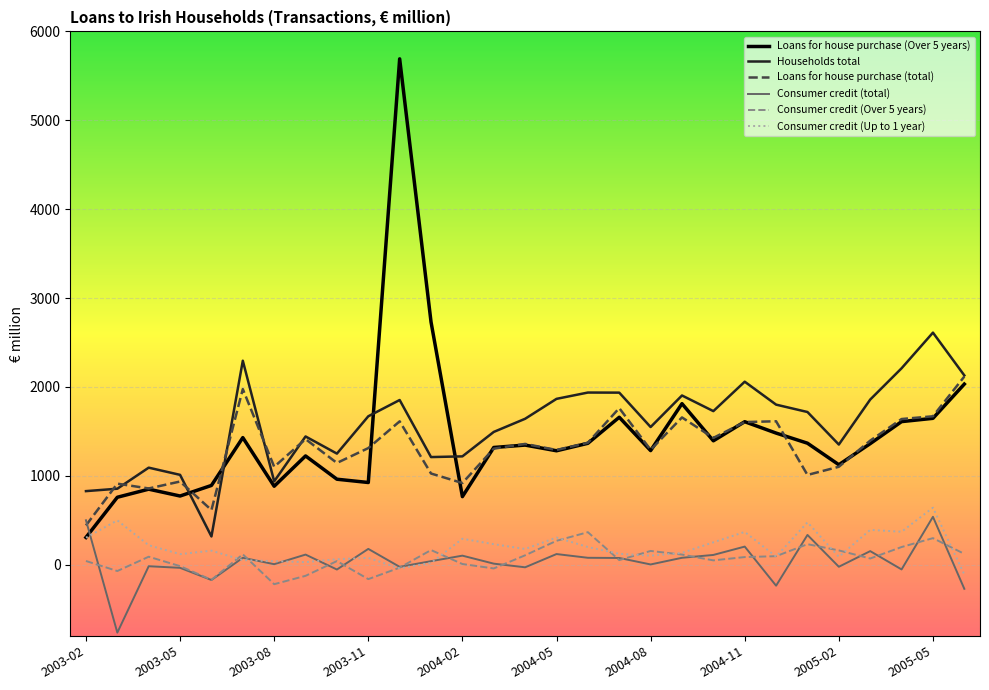

What is the smallest value displayed?

-764